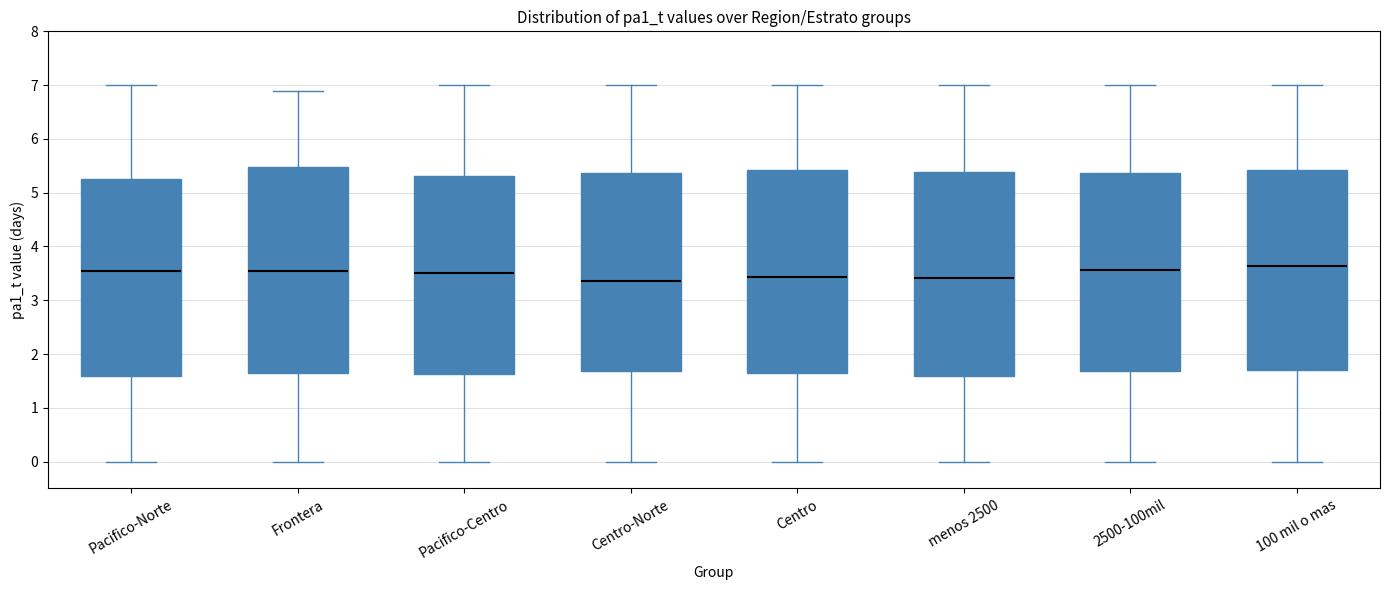

Reading left to right, transcribe this box plot: for each box, give where its median line is, the range the box spans, and where its two whiskers end, as read against the y-axis. The values are not printed on the chart, so give them approximately, as read against the axis.

Pacifico-Norte: median 3.5, box 1.6 to 5.3, whiskers 0.0 to 7.0
Frontera: median 3.6, box 1.6 to 5.5, whiskers 0.0 to 6.9
Pacifico-Centro: median 3.5, box 1.6 to 5.3, whiskers 0.0 to 7.0
Centro-Norte: median 3.4, box 1.7 to 5.4, whiskers 0.0 to 7.0
Centro: median 3.4, box 1.7 to 5.4, whiskers 0.0 to 7.0
menos 2500: median 3.4, box 1.6 to 5.4, whiskers 0.0 to 7.0
2500-100mil: median 3.6, box 1.7 to 5.4, whiskers 0.0 to 7.0
100 mil o mas: median 3.6, box 1.7 to 5.4, whiskers 0.0 to 7.0